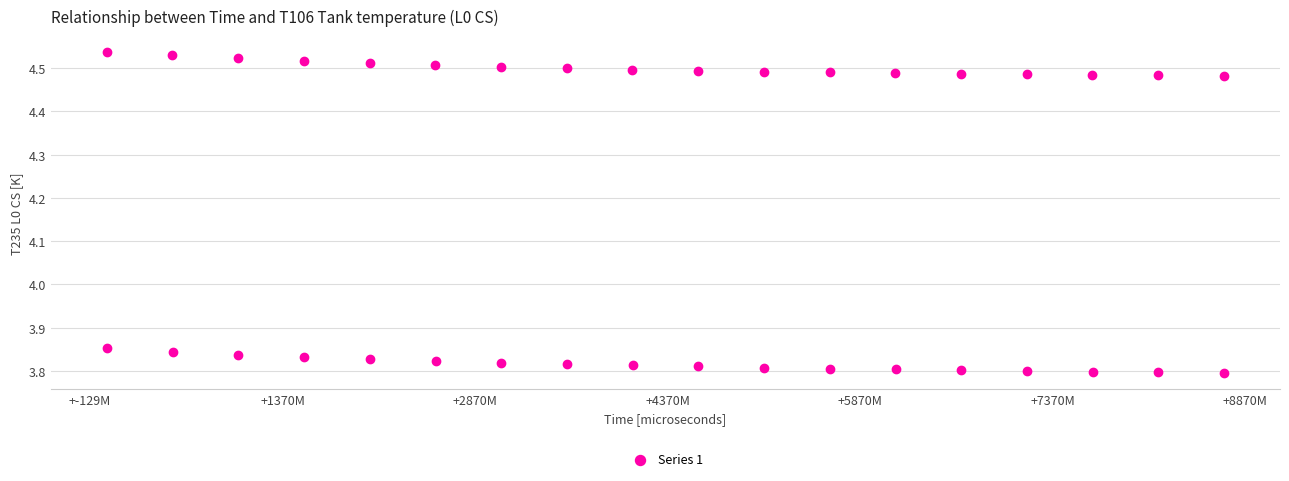

What is the range of Y values (max minus min)?

0.7